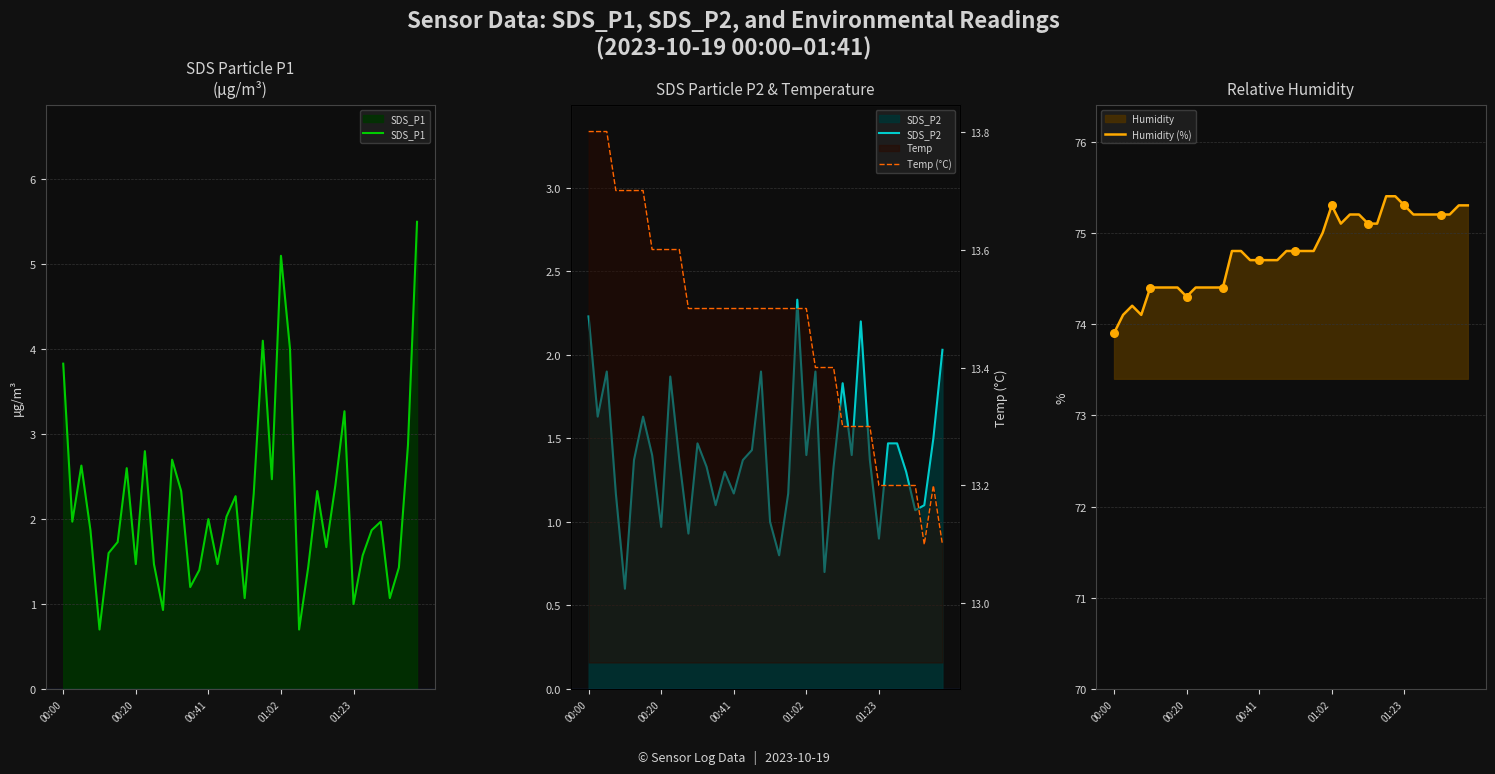

Which series has the widest spread of Y values?

SDS_P1